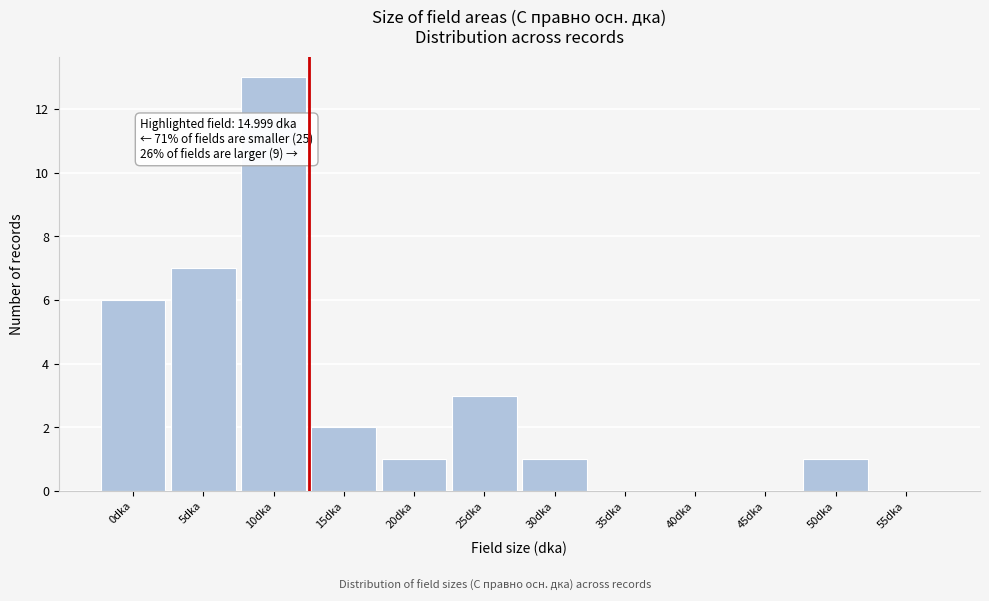

Reading left to right, what are all the values shown in this chart?

0dka=6	5dka=7	10dka=13	15dka=2	20dka=1	25dka=3	30dka=1	35dka=0	40dka=0	45dka=0	50dka=1	55dka=0